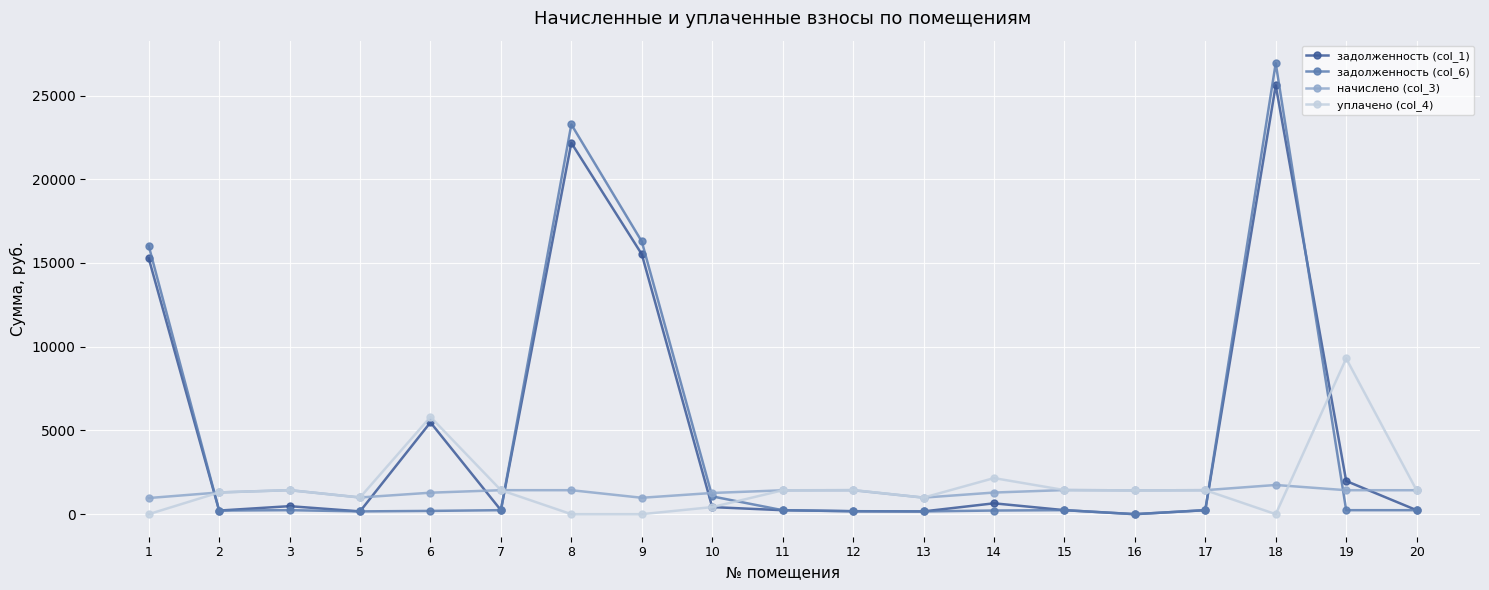

True or false: уплачено (col_4) has more than 1 points higher than both neighbors.

True